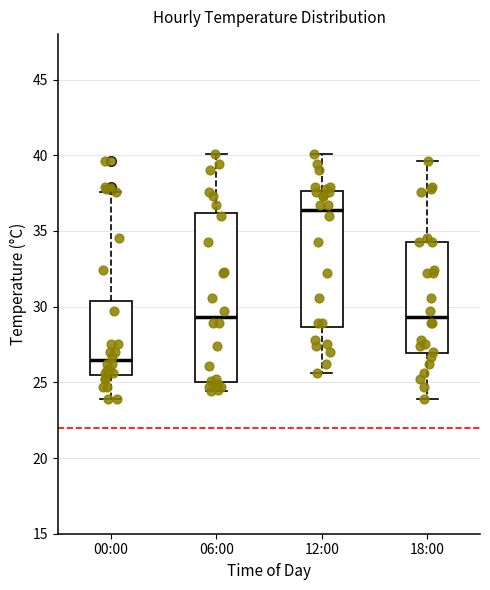

Where does the lower whisker of the box for 00:00 end on the y-axis? The values are not printed on the chart, so give them approximately, as read against the axis.

24.0